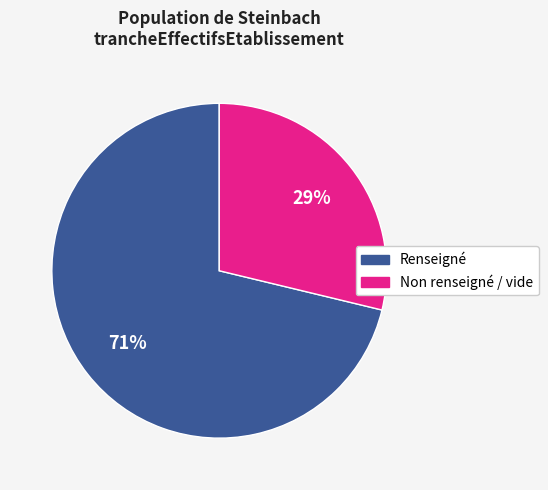

To the nearest percent, what is the difference between the largest and smallest slice percentages?

42%